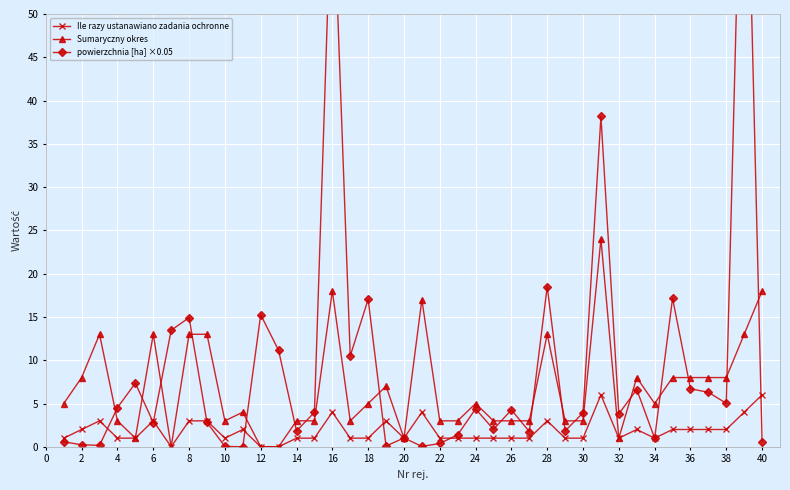

True or false: powierzchnia [ha] ×0.05 and Ile razy ustanawiano zadania ochronne intersect in this chart.

True